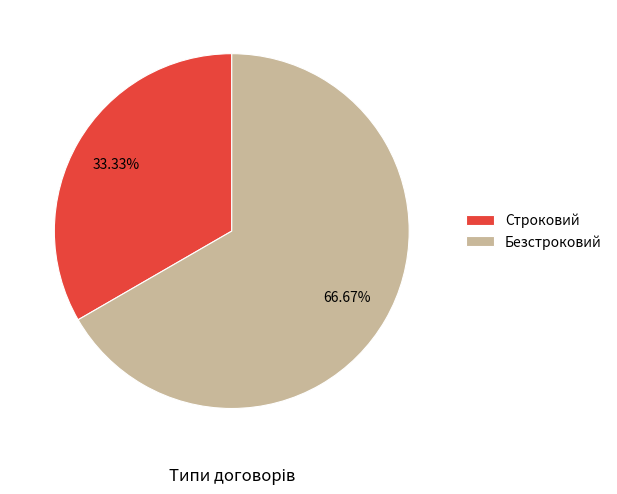

What is the total percentage of Безстроковий and Строковий?

100.0%